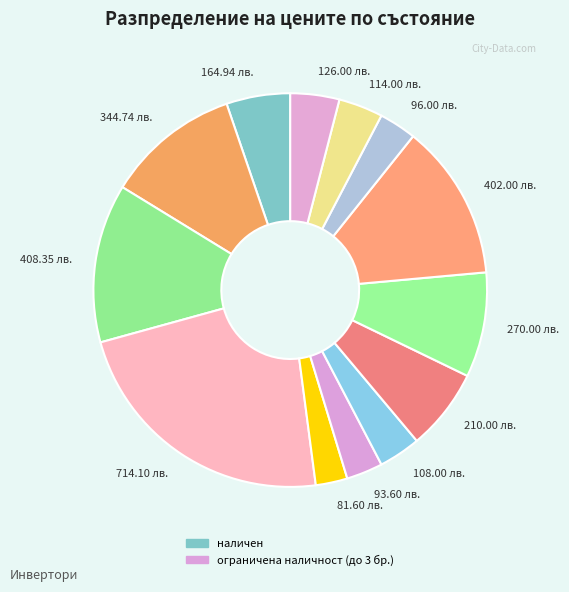

Combined, do 96.00 лв. and 126.00 лв. account for over 50%?

No